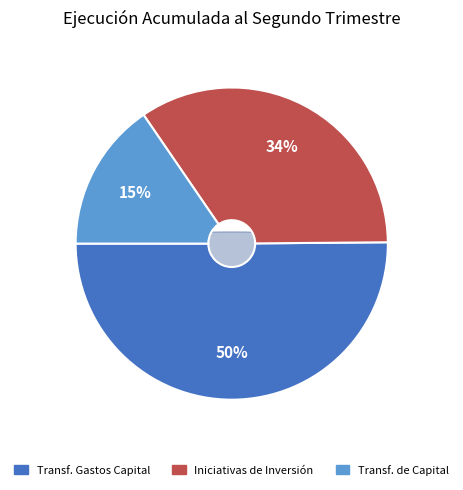

True or false: TRANSFERENCIAS PARA GASTOS DE CAPITAL accounts for 50% of the total.

True